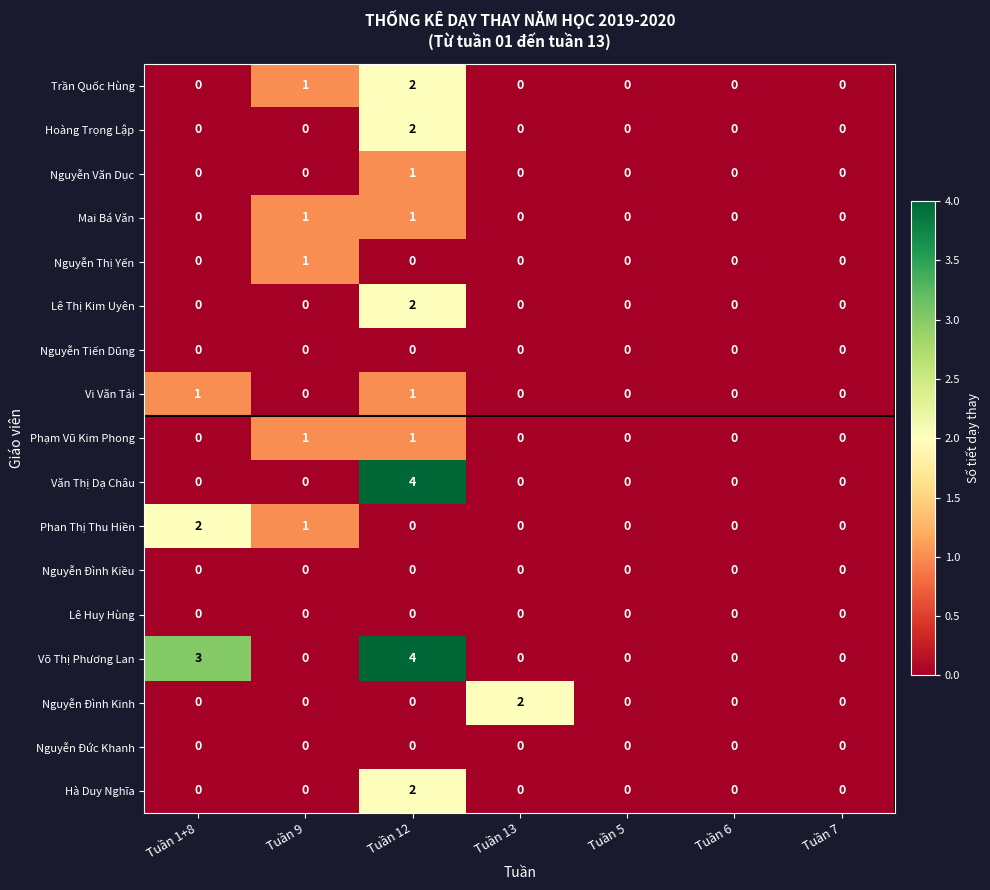

Which series changed the most between Tuần 1+8 and Tuần 9?

Võ Thị Phương Lan